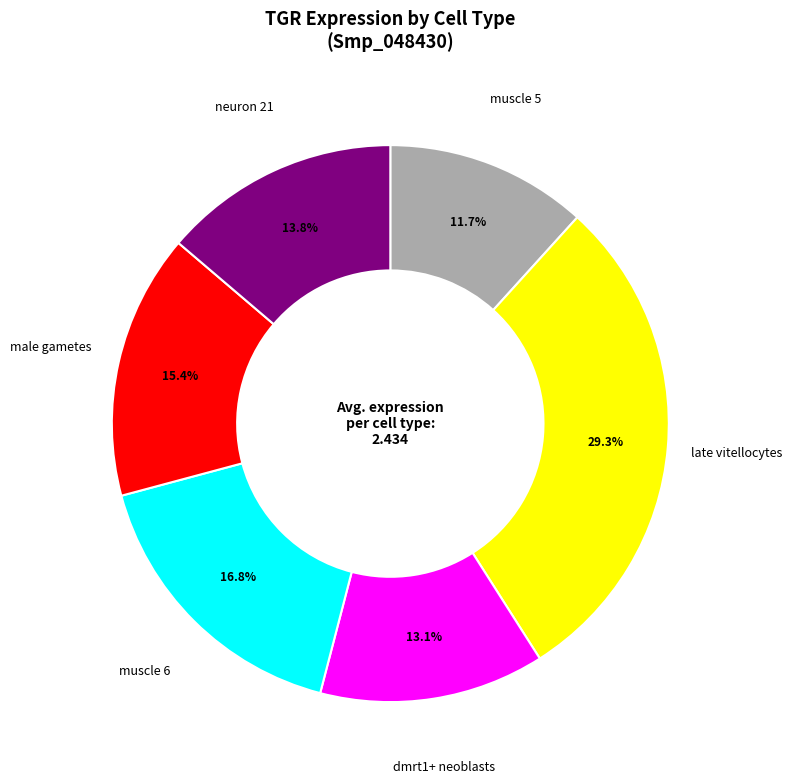

Is there a majority slice in this chart?

No